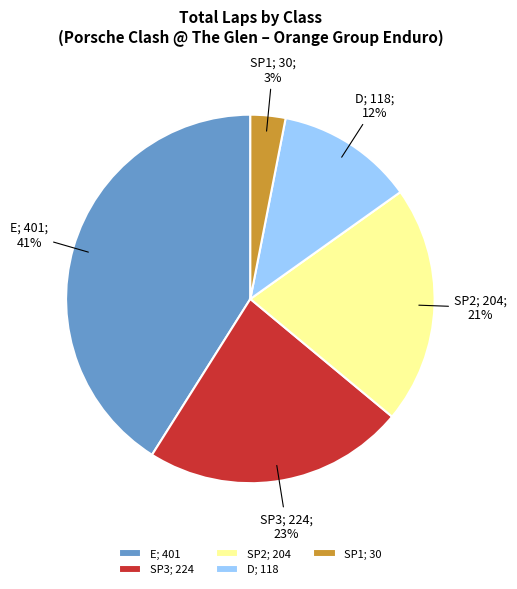

What percentage is the SP3 slice, to the nearest percent?

23%